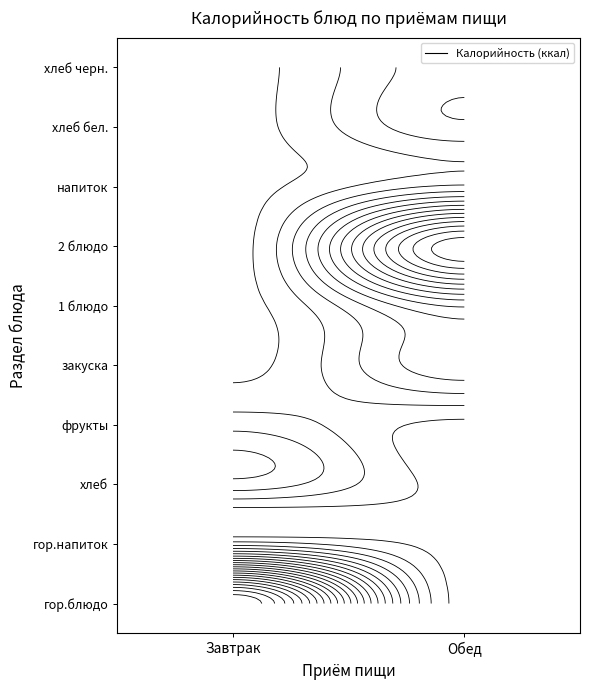

What is the total value across all series at гор.блюдо?

537.0